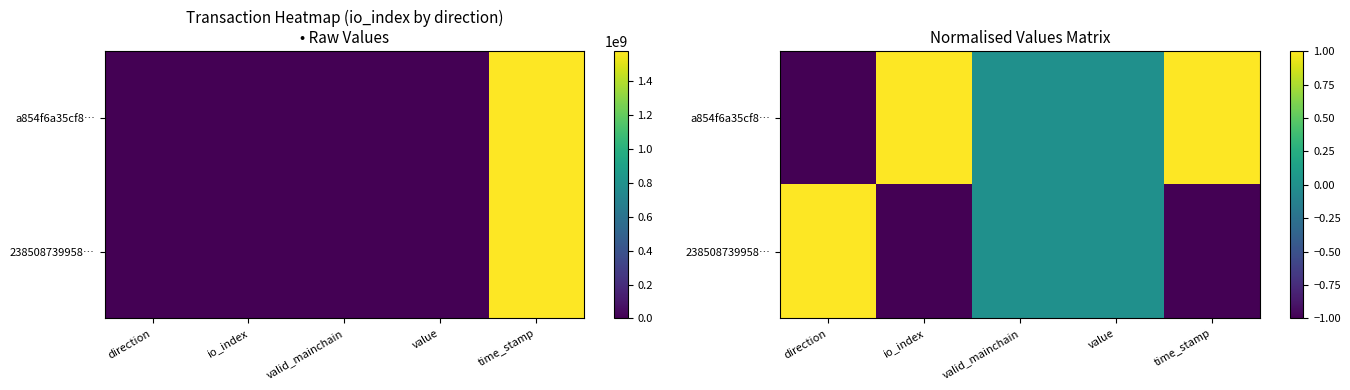

Which category has the highest value in the 238508739958… series?

direction